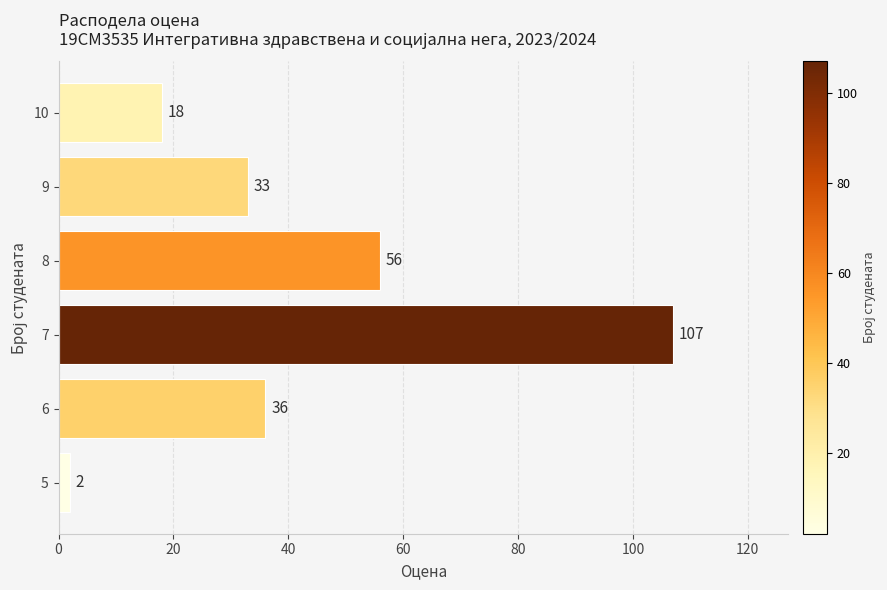

What is the sum of all values?

252